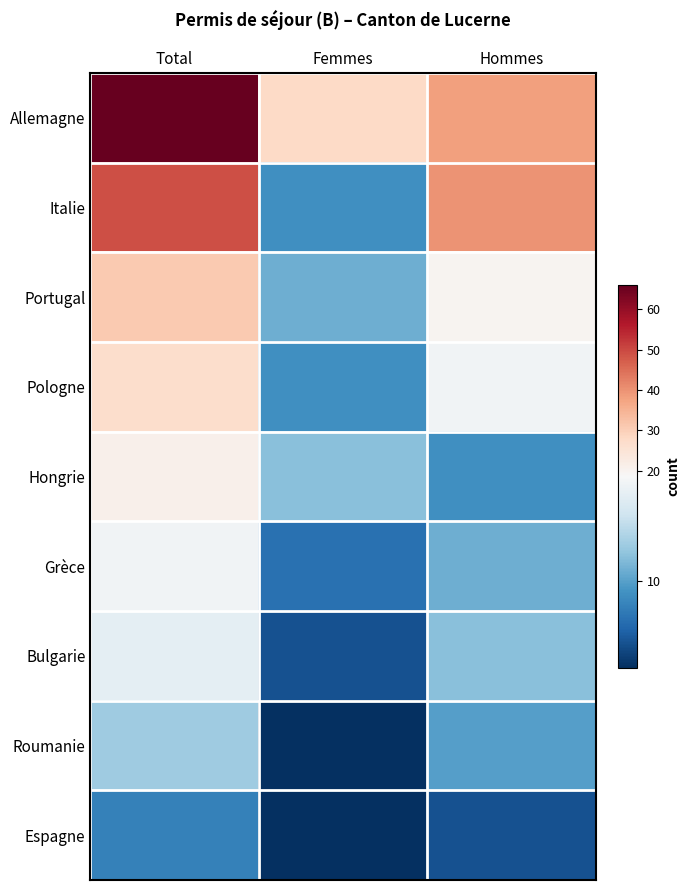

What is the difference between the highest and lowest values at Femmes?

25